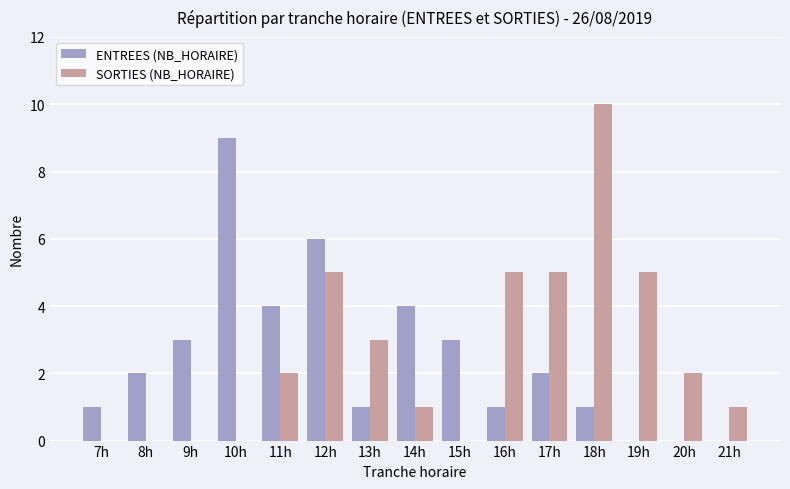

Which series has the largest total across all categories?

SORTIES (NB_HORAIRE)